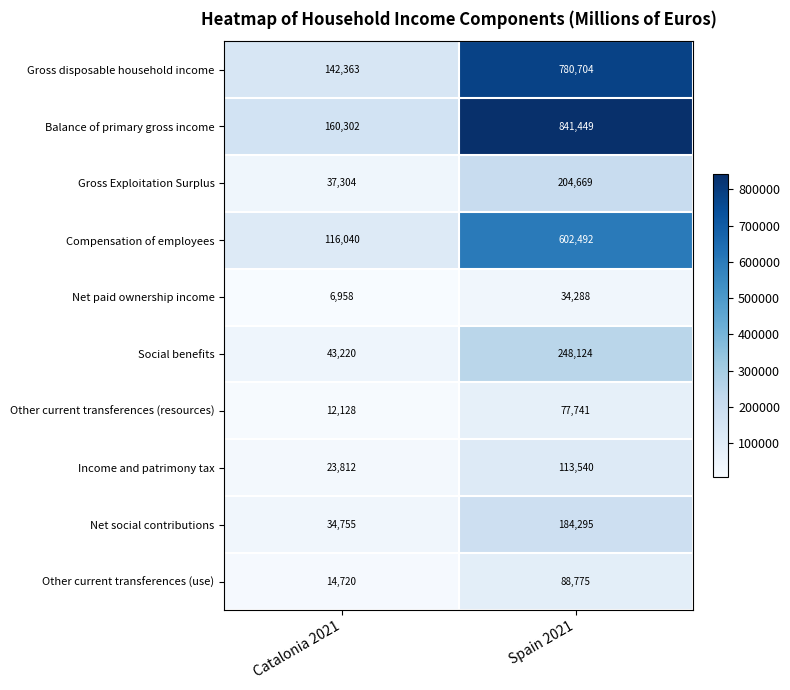

What is the maximum value for Gross Exploitation Surplus?

204669